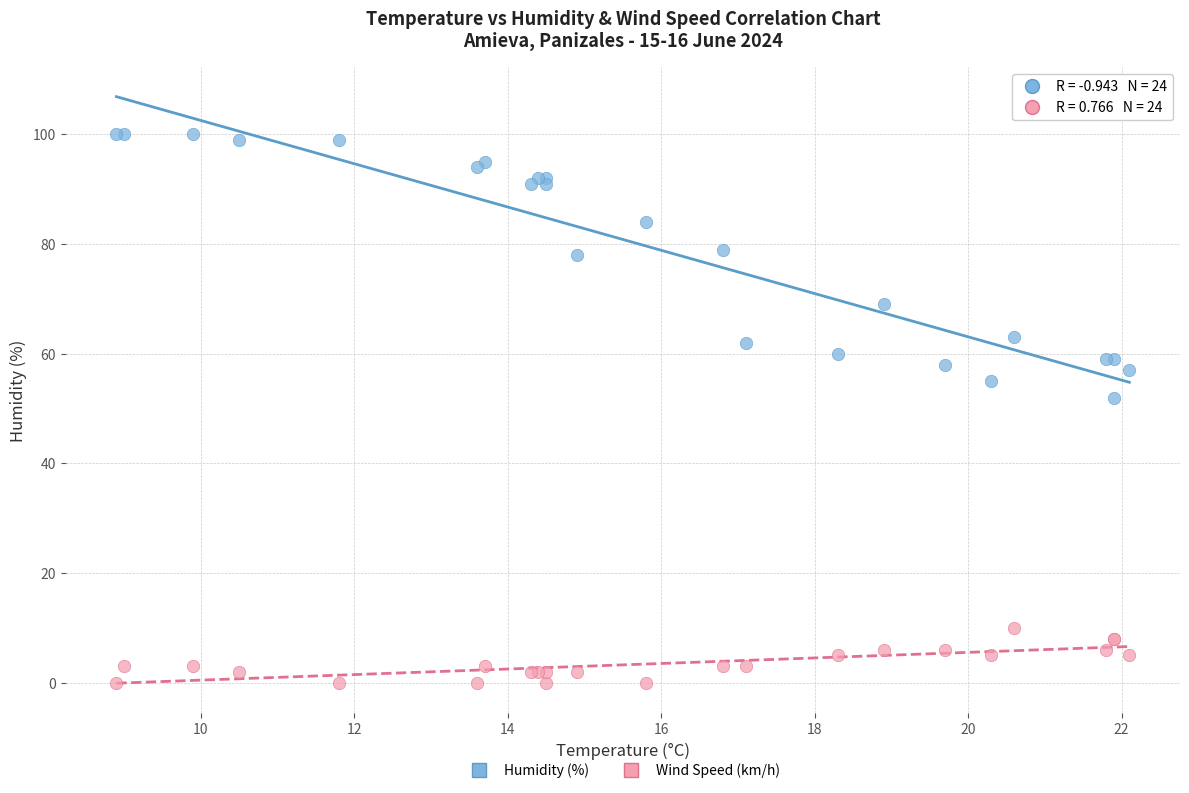

Which series has the widest spread of Y values?

Humidity (%)